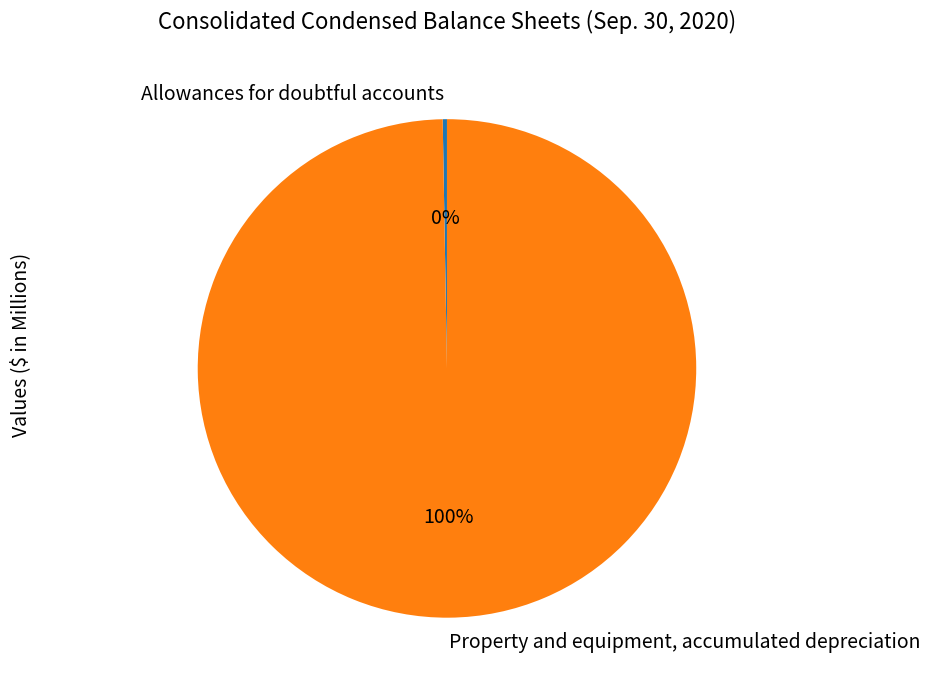

Which category accounts for the majority?

Property and equipment, accumulated depreciation